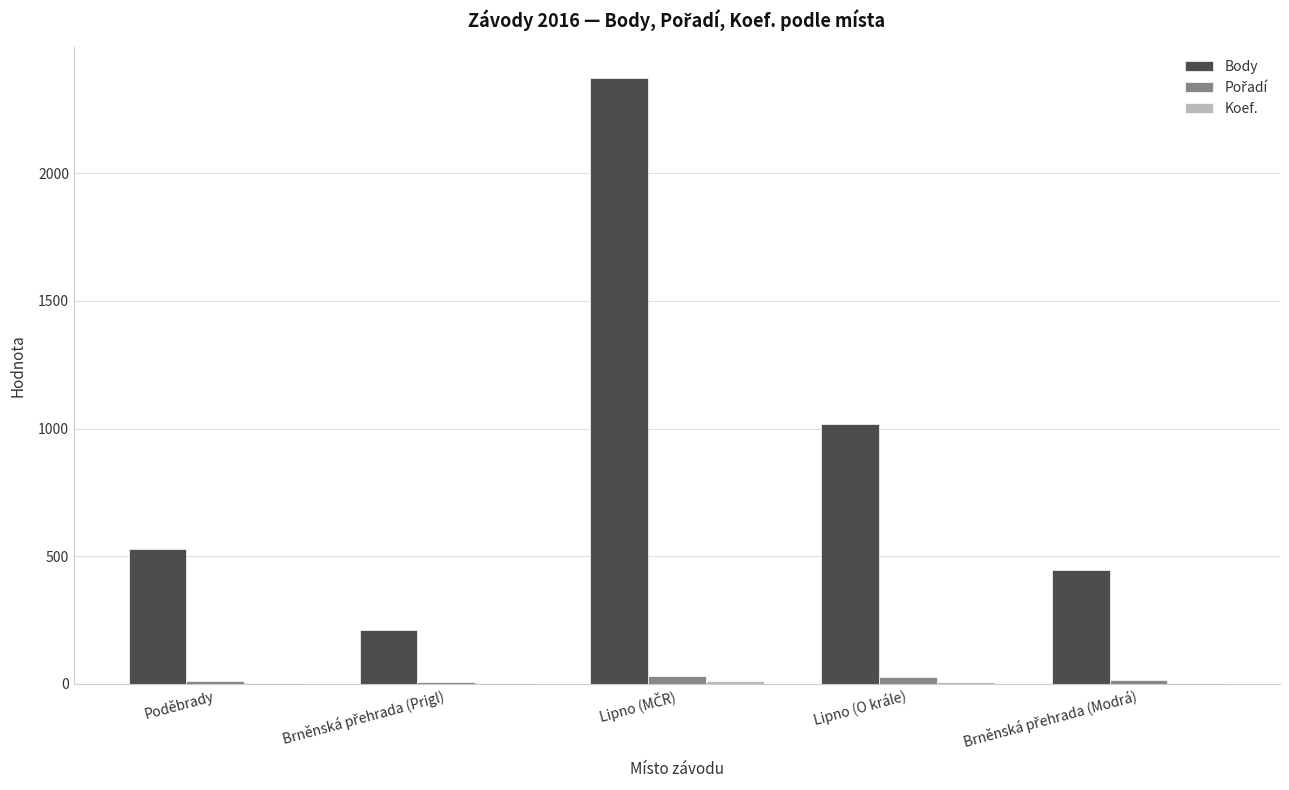

What is the maximum value shown in the chart?

2375